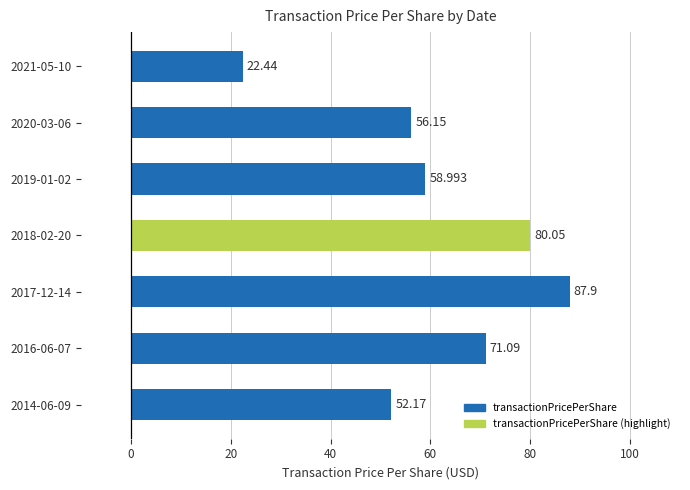

How many data points are above 58?

4